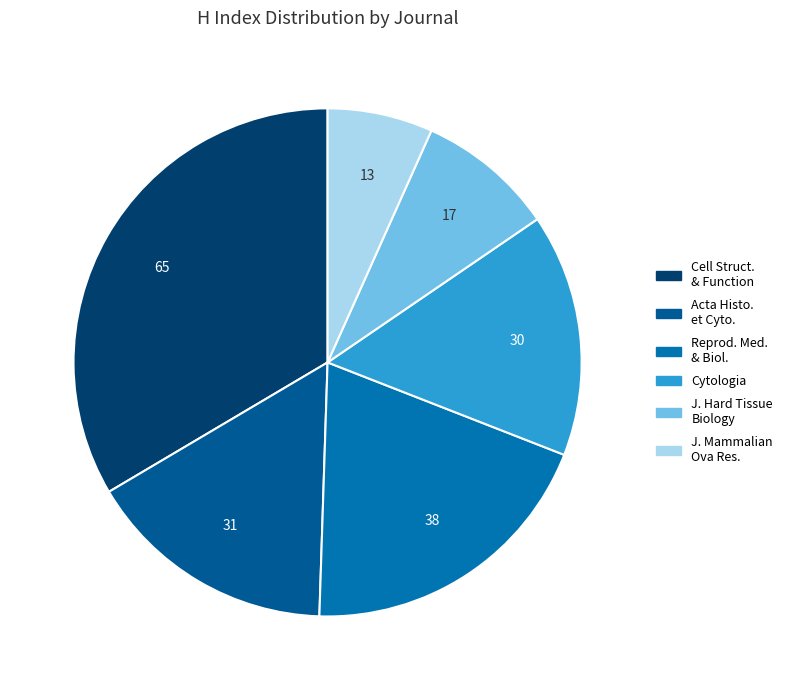

What is the smallest slice in the pie chart?

J. Mammalian Ova Res.